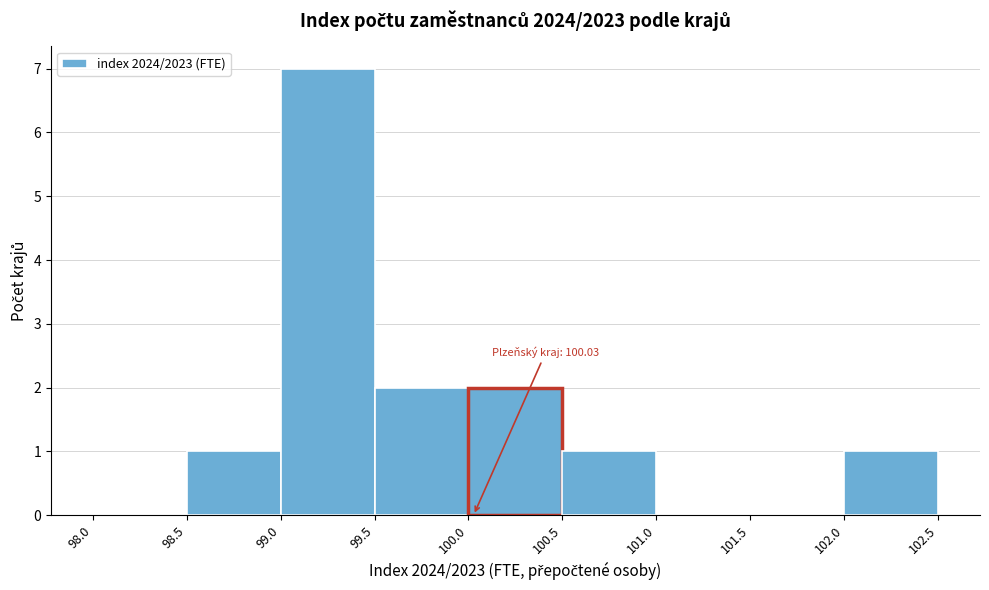

Over which range of the x-axis is the bar tallest?

99.0 to 99.5